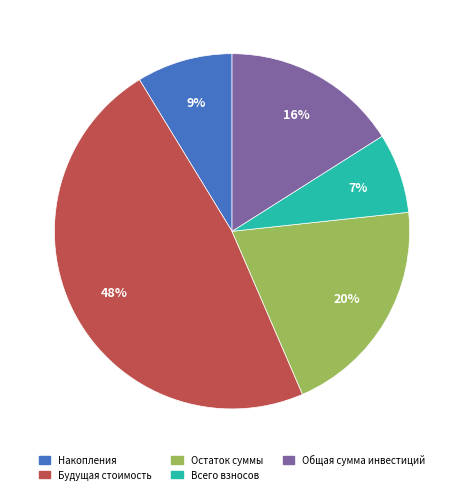

Rank the categories by value from lowest to highest.

Всего взносов, Накопления, Общая сумма инвестиций, Остаток суммы, Будущая стоимость